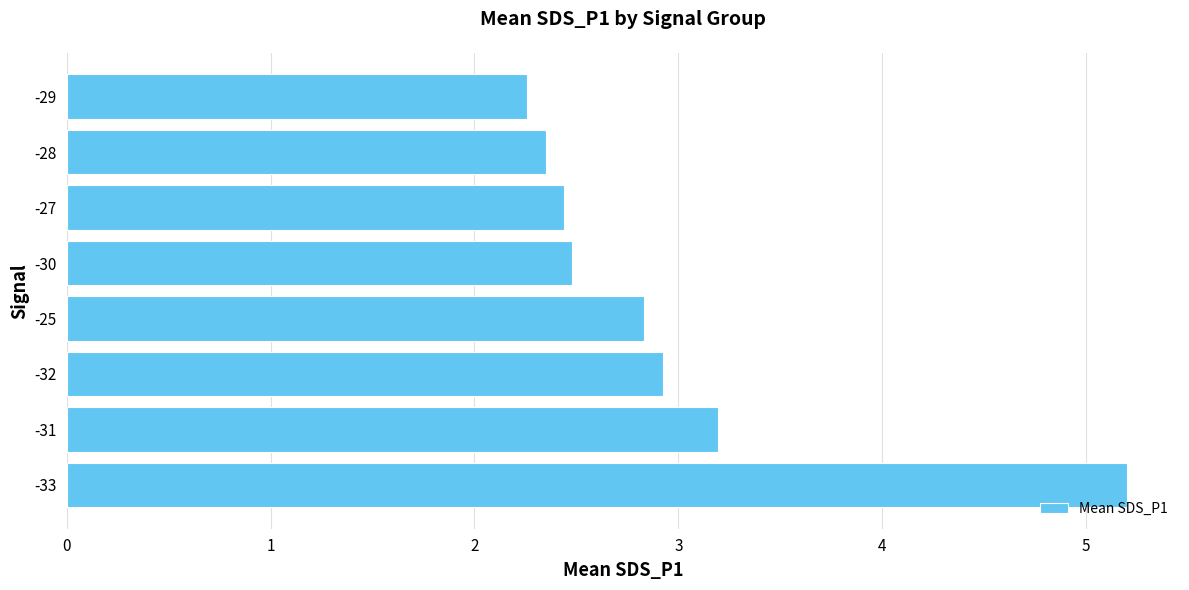

Is it true that the value at -29 is 3.3?

False